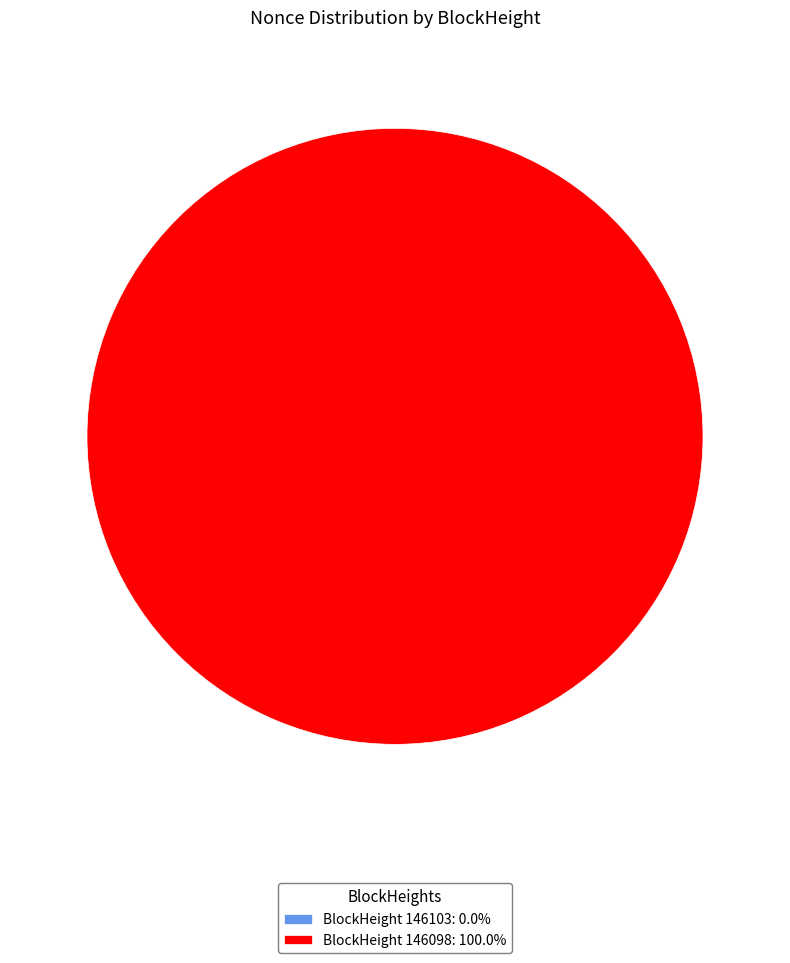

The 146098 slice represents 100% of the pie. True or false?

True